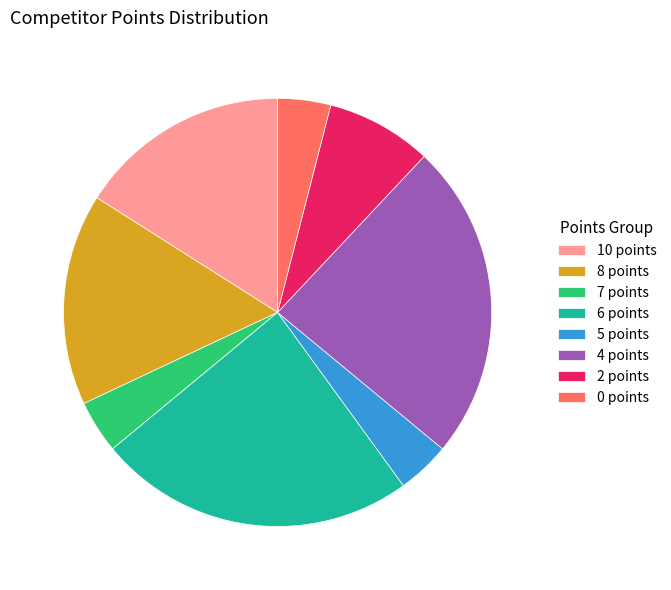

Do 10 points and 4 points together represent more than half of the pie?

No